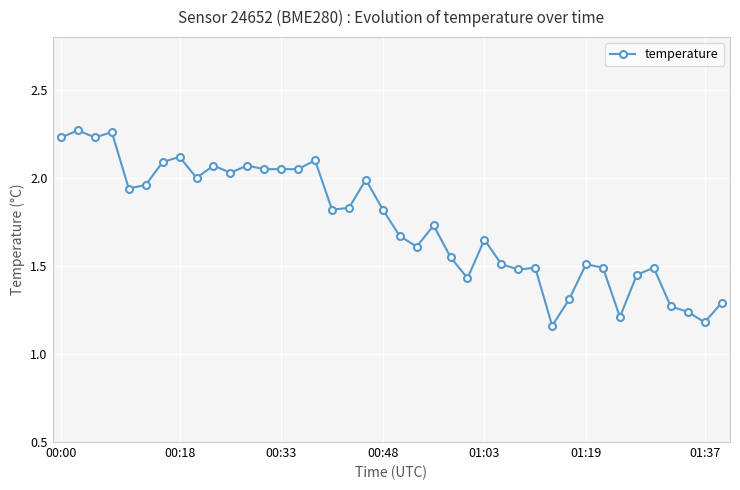

True or false: the data has more than 1 interior local peaks.

True